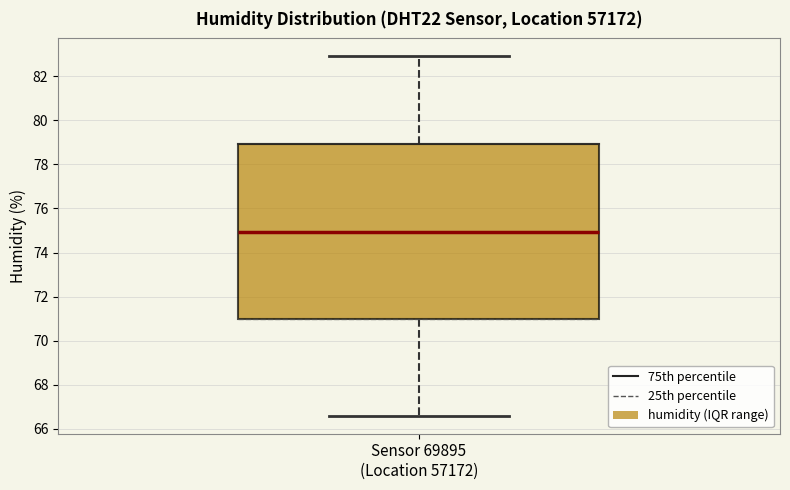

Where does the median line of the box for Sensor 69895 (Location 57172) sit on the y-axis? The values are not printed on the chart, so give them approximately, as read against the axis.

75.0